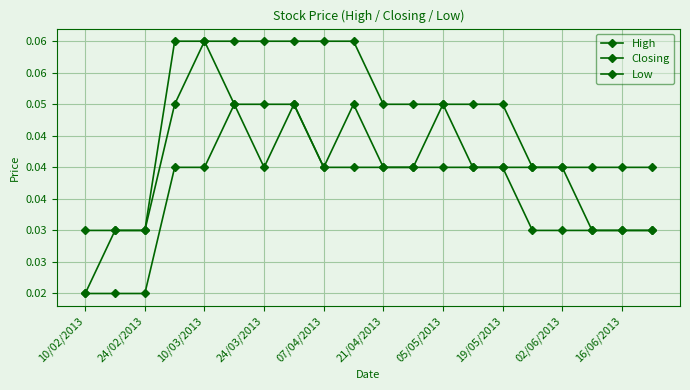

What is the value of the High point at the 14th from the left?

0.1